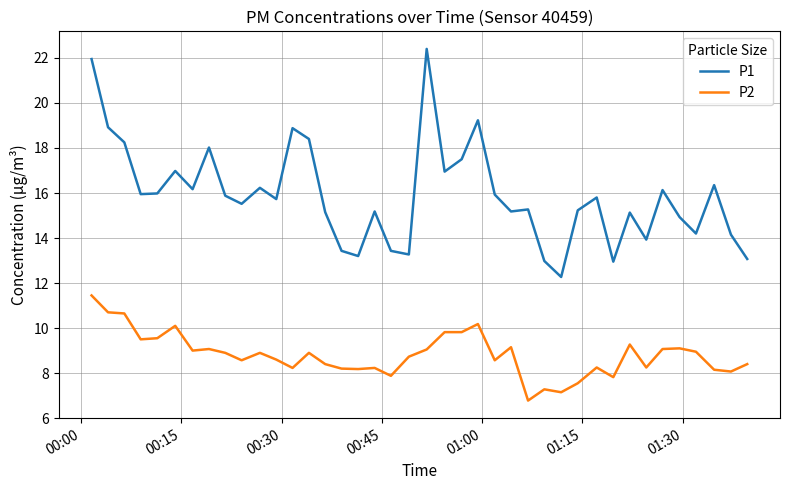

List the series in order of their peak value, lowest first.

P2, P1